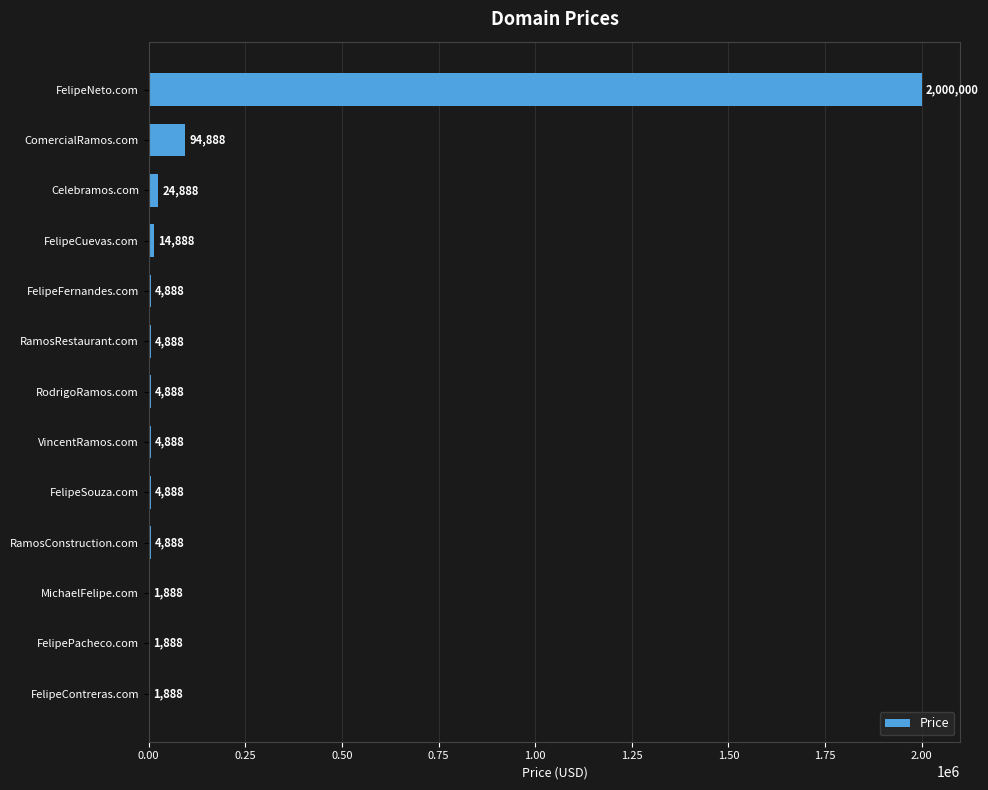

What is the sum of all values?

2169656